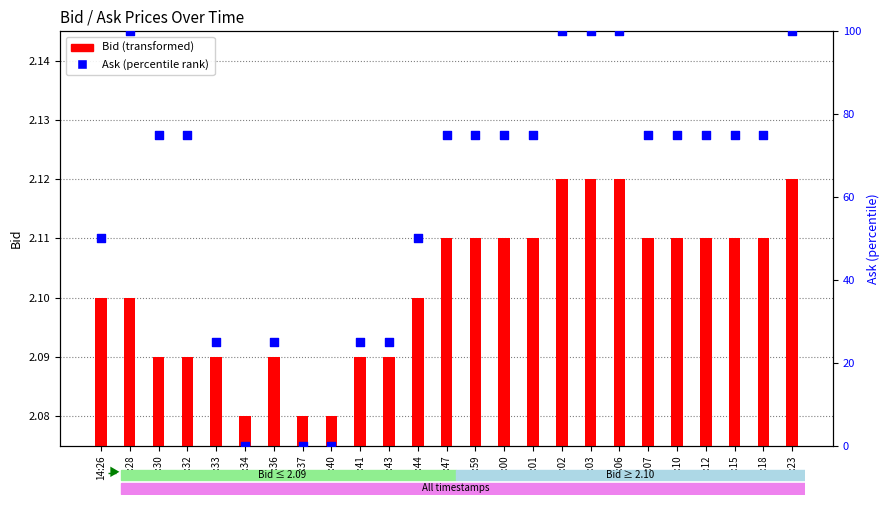

Is the value of Bid at 14:47 greater than the value of Ask at 14:34?

Yes